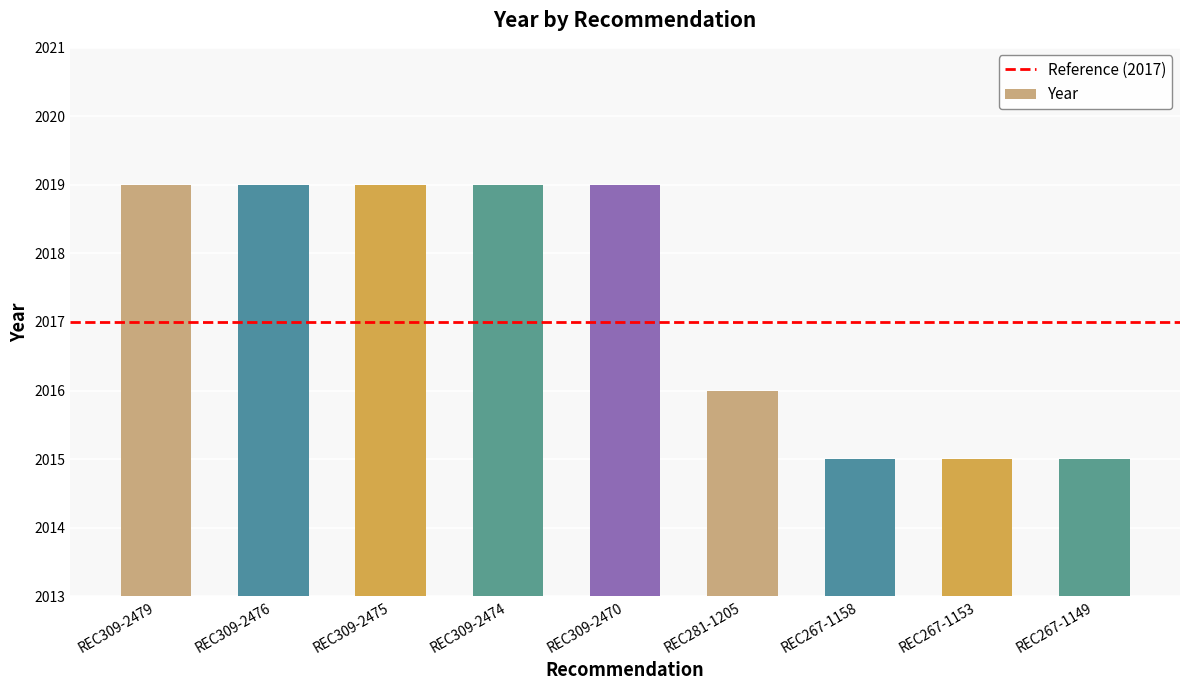

What is the sum of all values?

18156